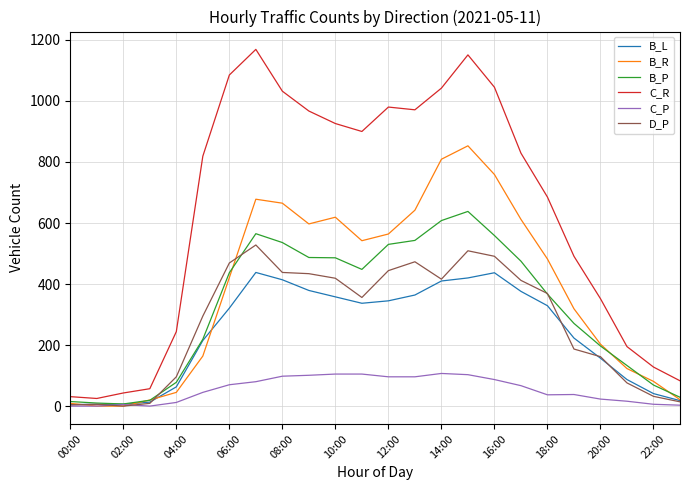

What is the maximum value shown in the chart?

1169